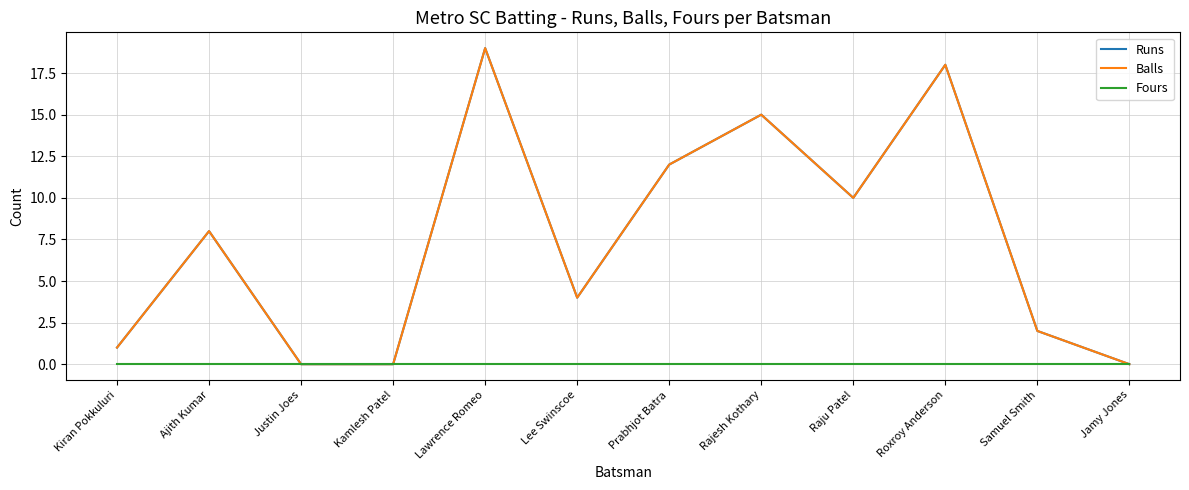

Which series changed the most between Kamlesh Patel and Lee Swinscoe?

Runs